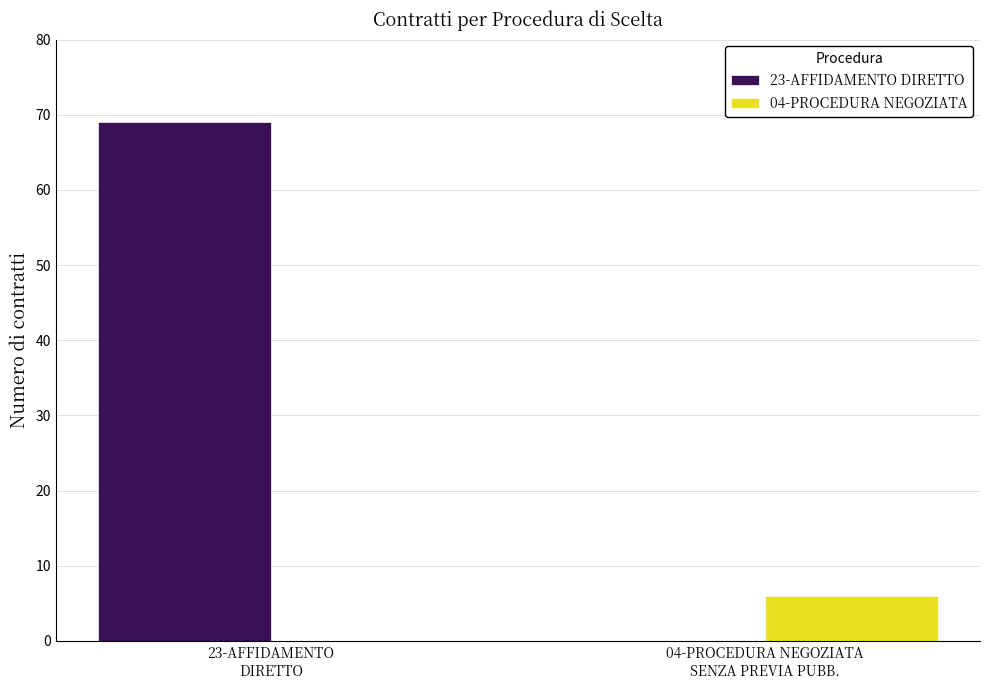

The value of 23-AFFIDAMENTO DIRETTO at 04-PROCEDURA NEGOZIATA
SENZA PREVIA PUBB. is 0. True or false?

True